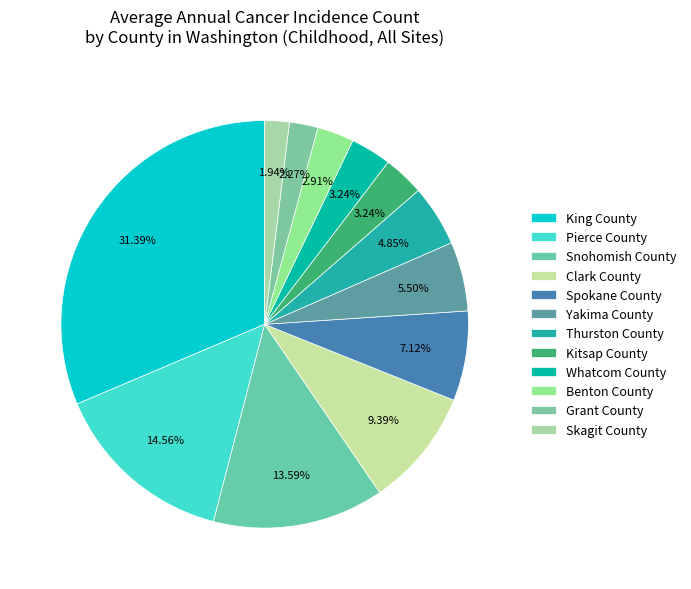

Approximately how many times larger is the value at Pierce County compared to Clark County?

1.6